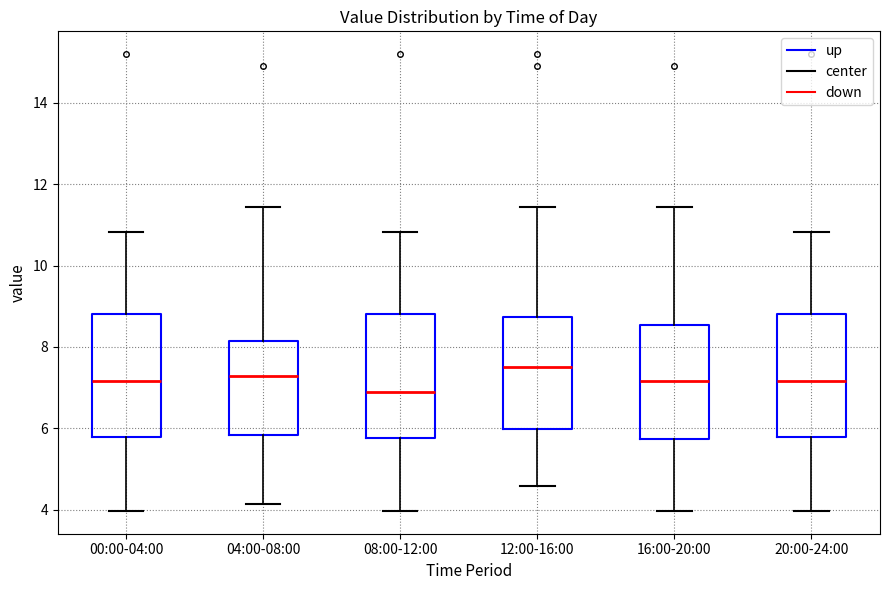

Reading left to right, read every box against the y-axis: the position of its median line, the range the box covers, and the ends of its whiskers. The values are not printed on the chart, so give them approximately, as read against the axis.

00:00-04:00: median 7.2, box 5.8 to 8.8, whiskers 4.0 to 10.8
04:00-08:00: median 7.2, box 5.8 to 8.2, whiskers 4.2 to 11.4
08:00-12:00: median 7.0, box 5.8 to 8.8, whiskers 4.0 to 10.8
12:00-16:00: median 7.6, box 6.0 to 8.8, whiskers 4.6 to 11.4
16:00-20:00: median 7.2, box 5.8 to 8.6, whiskers 4.0 to 11.4
20:00-24:00: median 7.2, box 5.8 to 8.8, whiskers 4.0 to 10.8